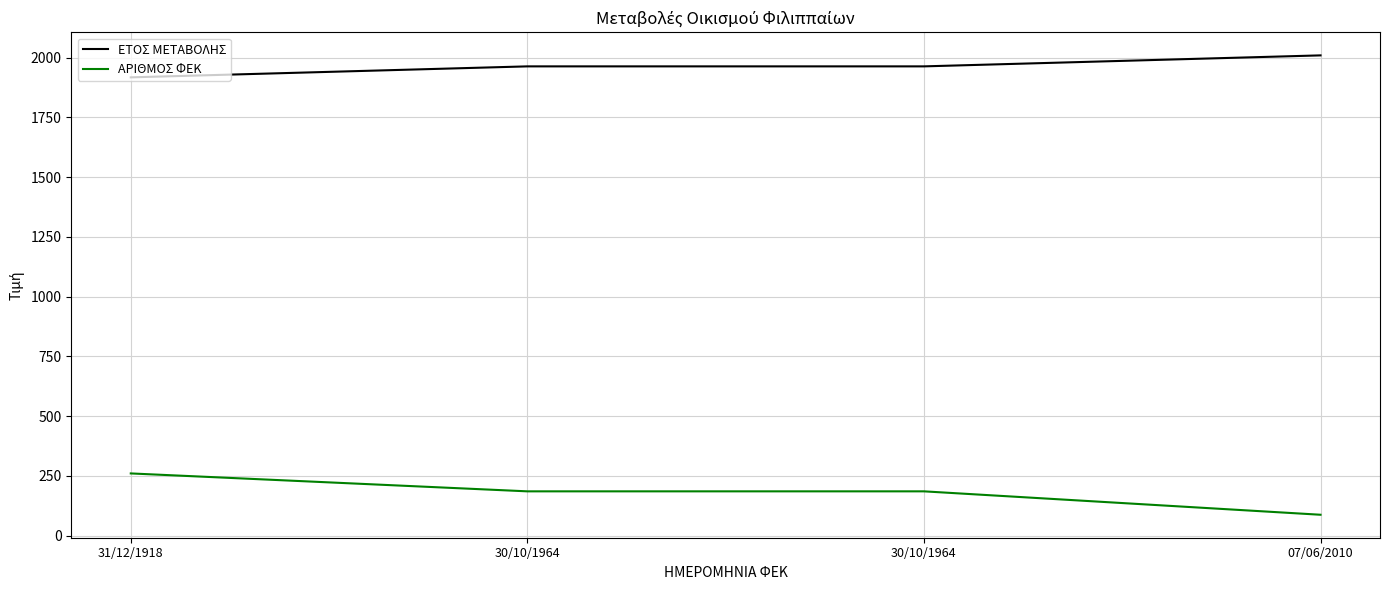

Does the chart display data point markers on the line(s)?

No